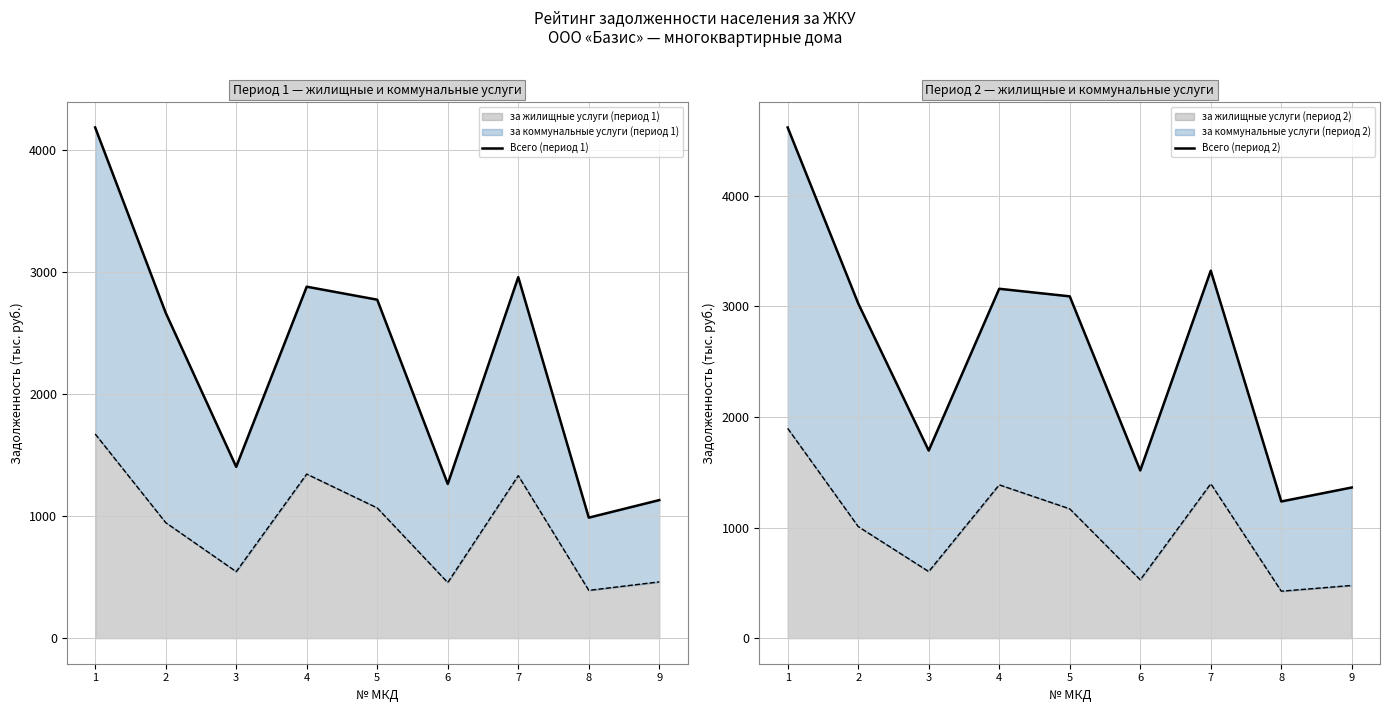

What is the difference between the maximum and minimum values in the Всего (период 2) series?

3381.3